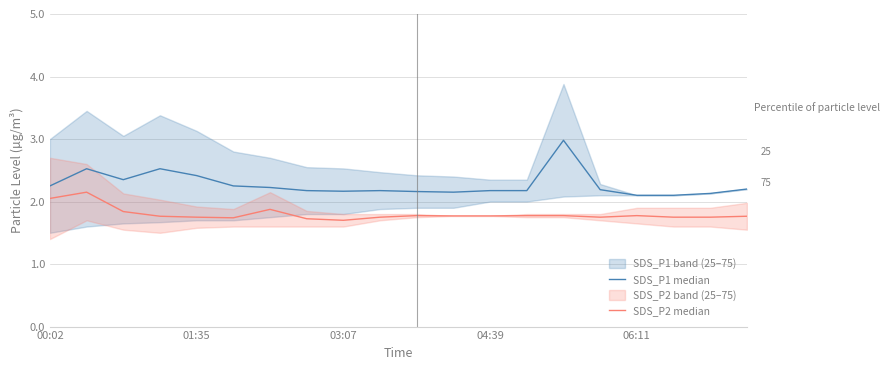

Is it true that SDS_P1 median equals 4.0 at 01:35?

False